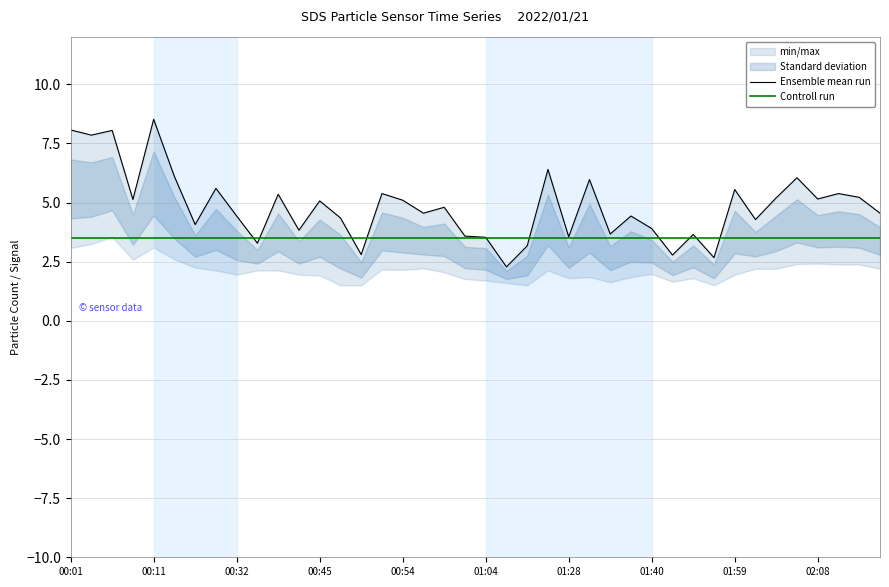

Which series has the largest total across all categories?

Ensemble mean run